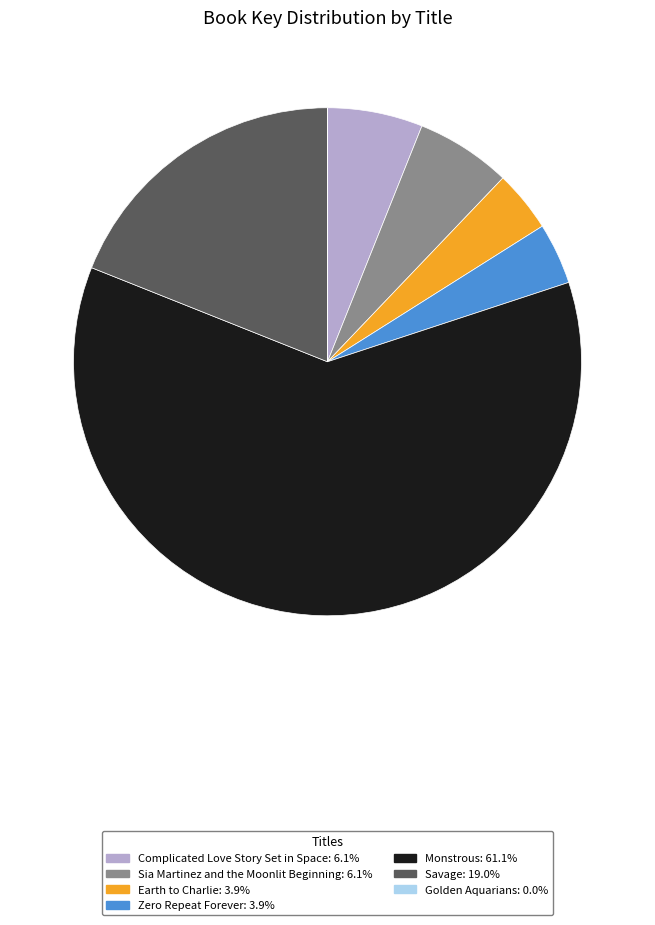

Which has a higher value, Savage or Earth to Charlie?

Savage